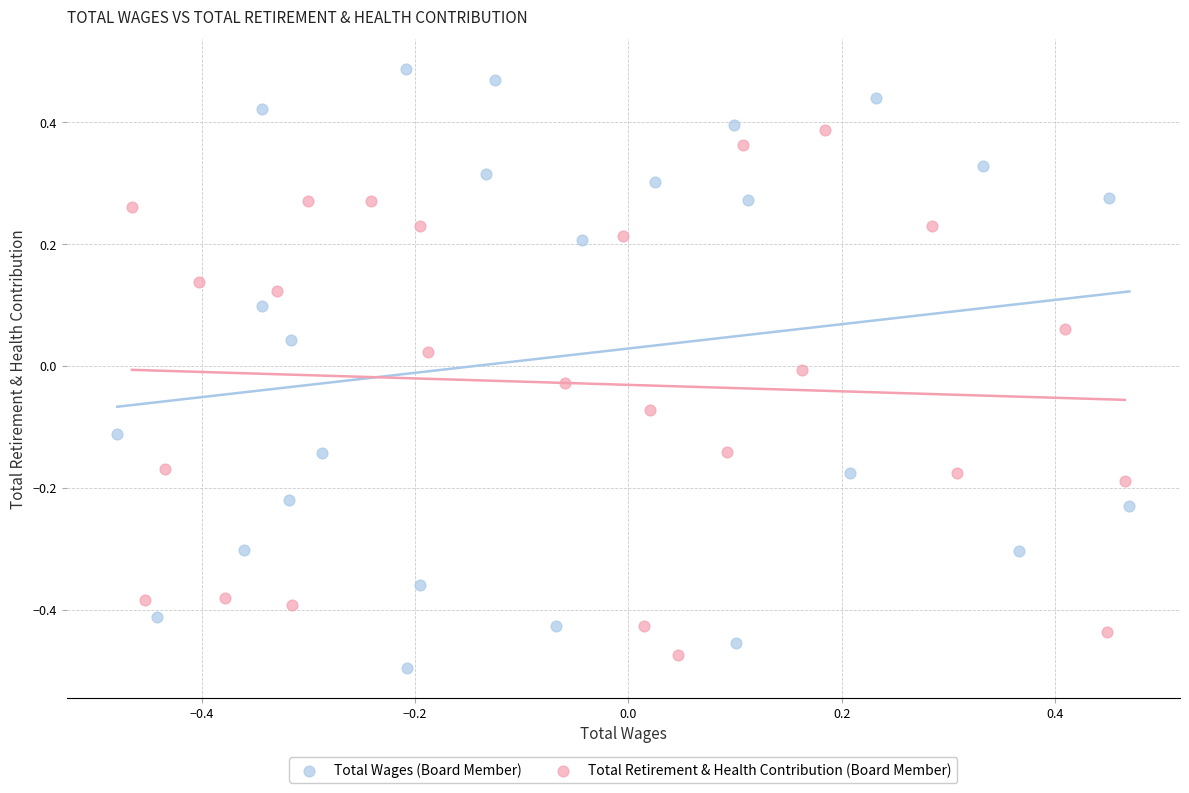

What are all the series names shown in the legend?

Total Wages (Board Member), Total Retirement & Health Contribution (Board Member)